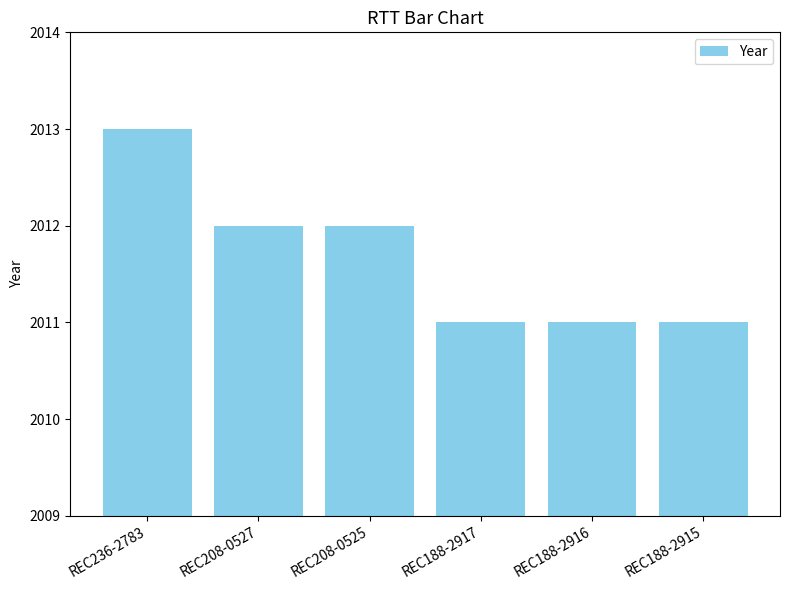

Is it true that the value at REC208-0525 is 875?

False